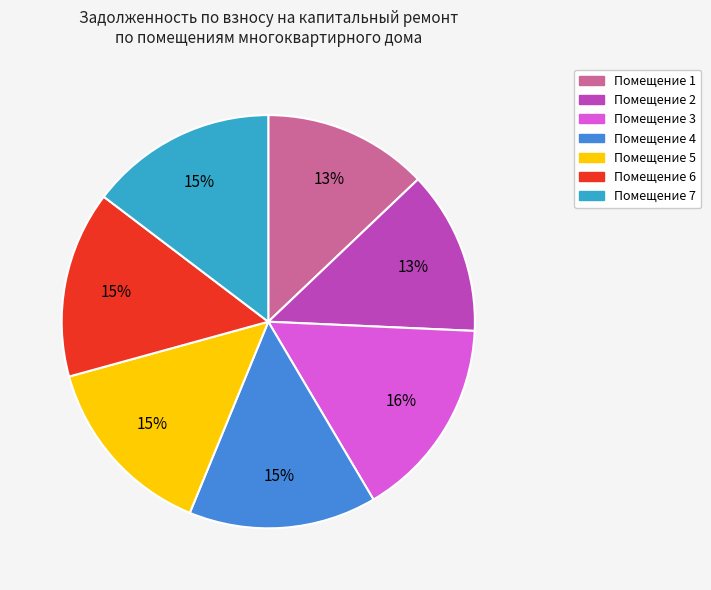

To the nearest percent, what is the average slice percentage?

14%